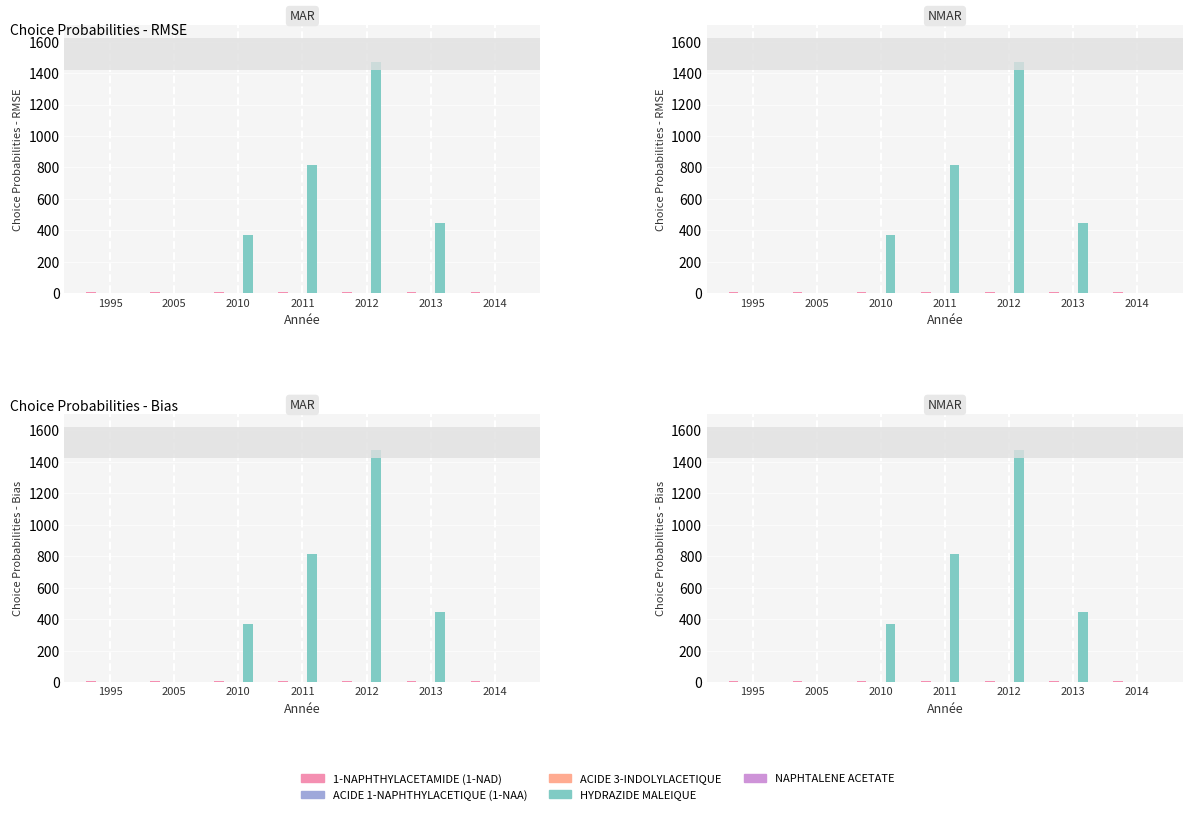

What is the difference between the maximum and minimum values in the ACIDE 3-INDOLYLACETIQUE series?

0.4